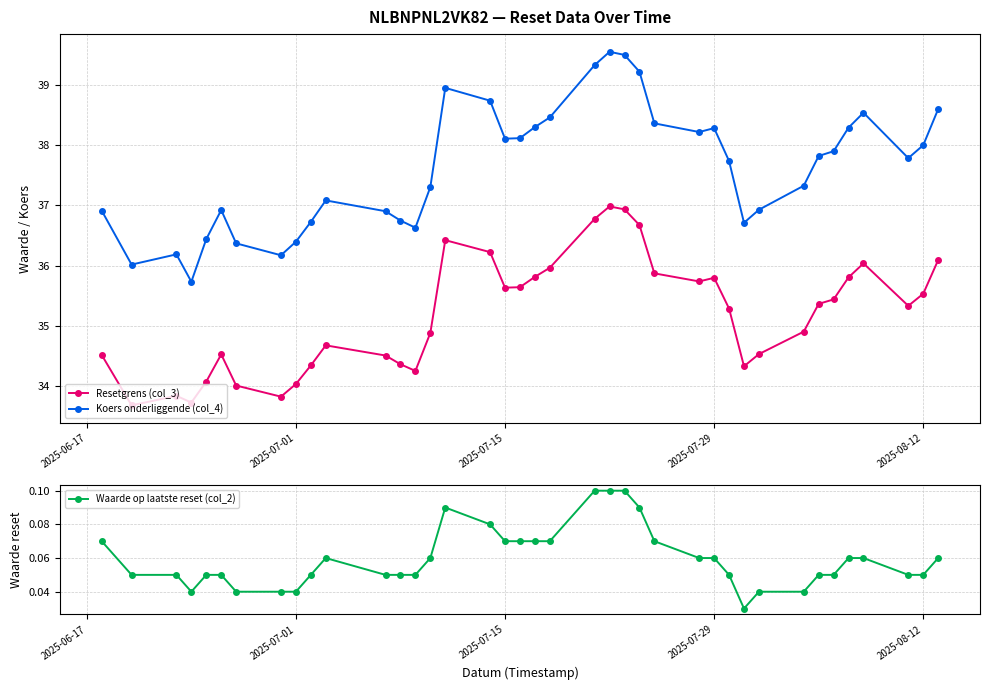

What is the lowest value of the Resetgrens (col_3) series?

33.7